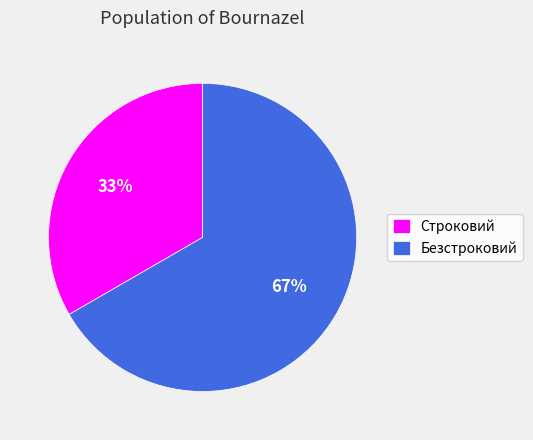

What is the smallest slice in the pie chart?

Строковий